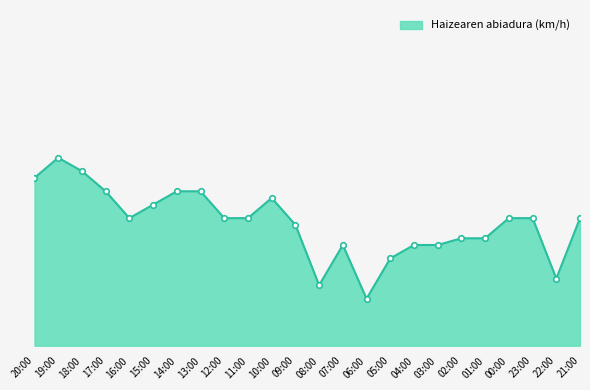

Is this an area chart (filled region under the line)?

Yes